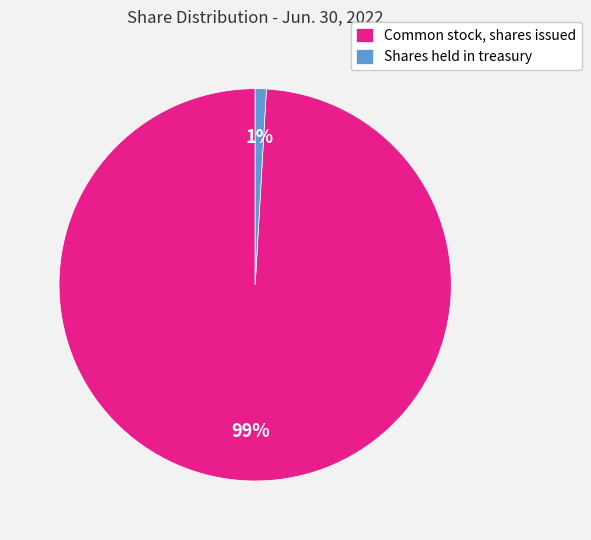

How many slices are in this pie chart?

2